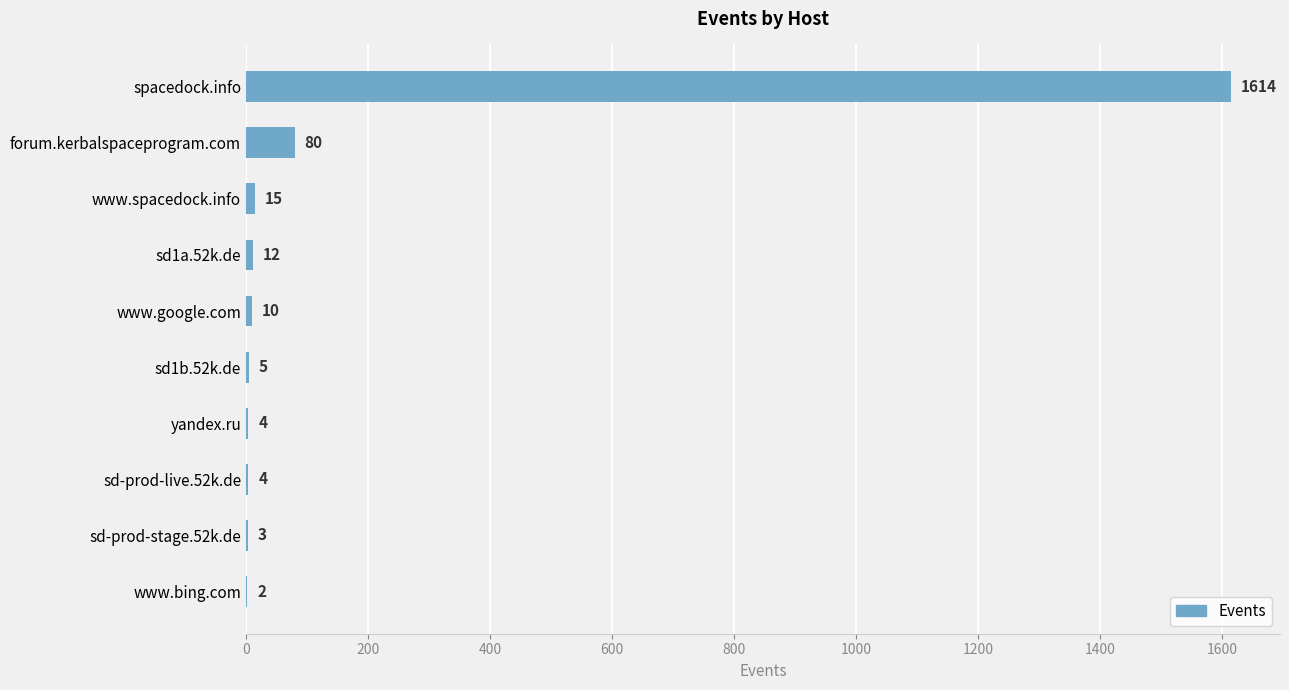

At which category does the chart reach its peak across all series?

spacedock.info